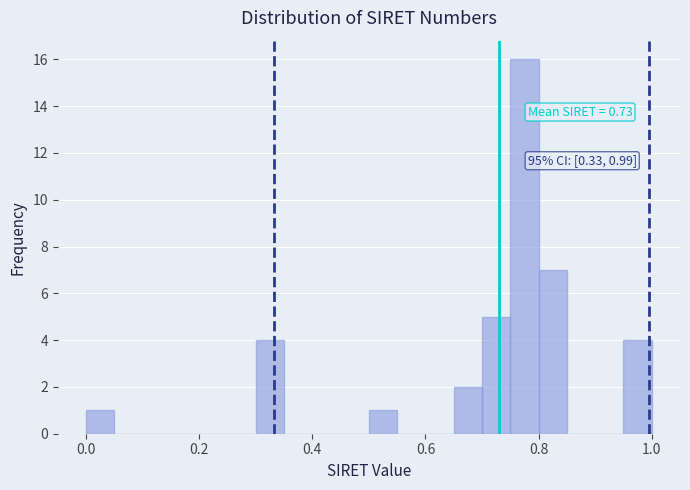

Read against the x-axis, roughly where is the centre of the tallest bar?

0.78